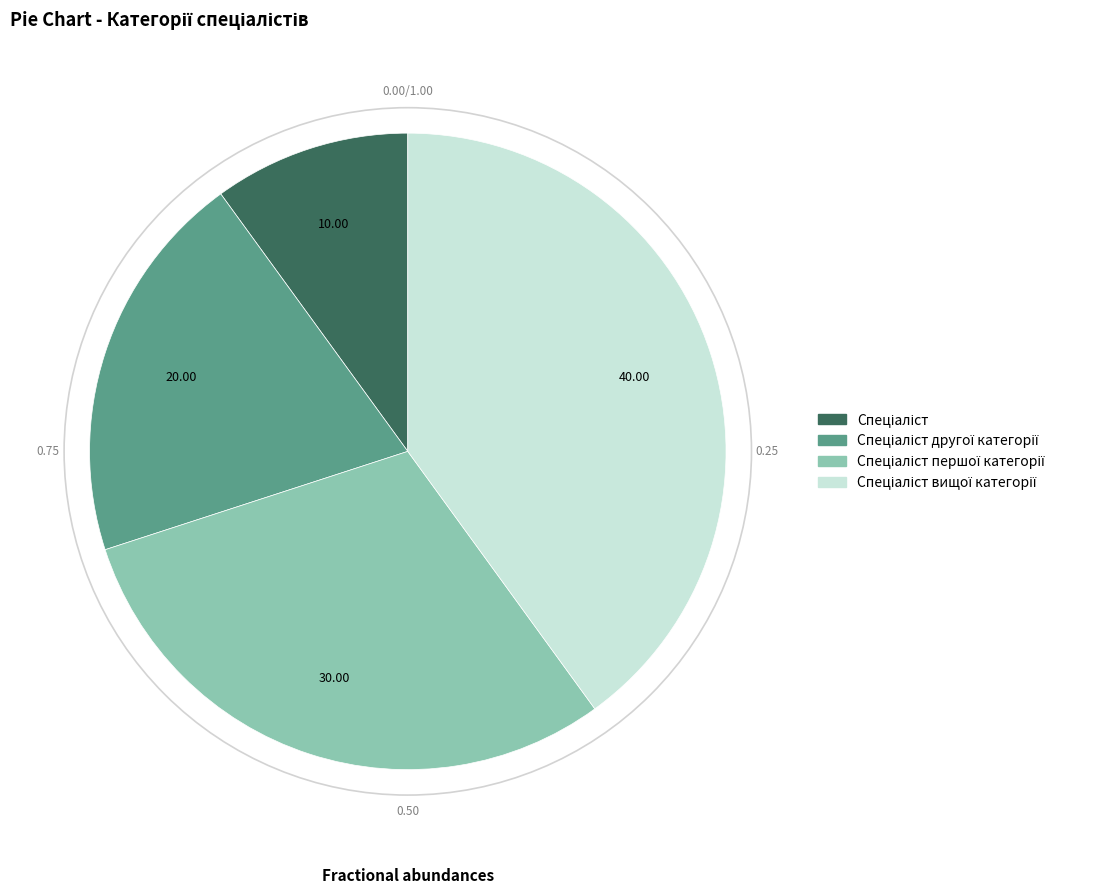

How many segments does this pie chart have?

4